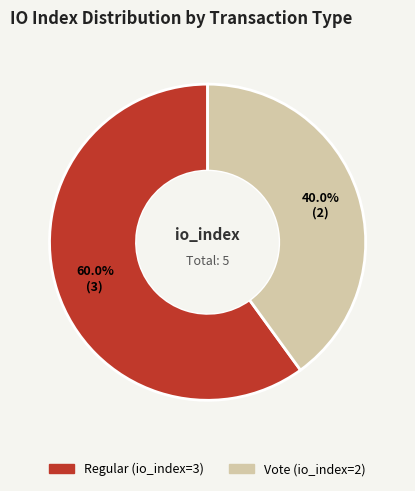

To the nearest percent, what is the difference between the Regular (io_index=3) and Vote (io_index=2) slice percentages?

20%